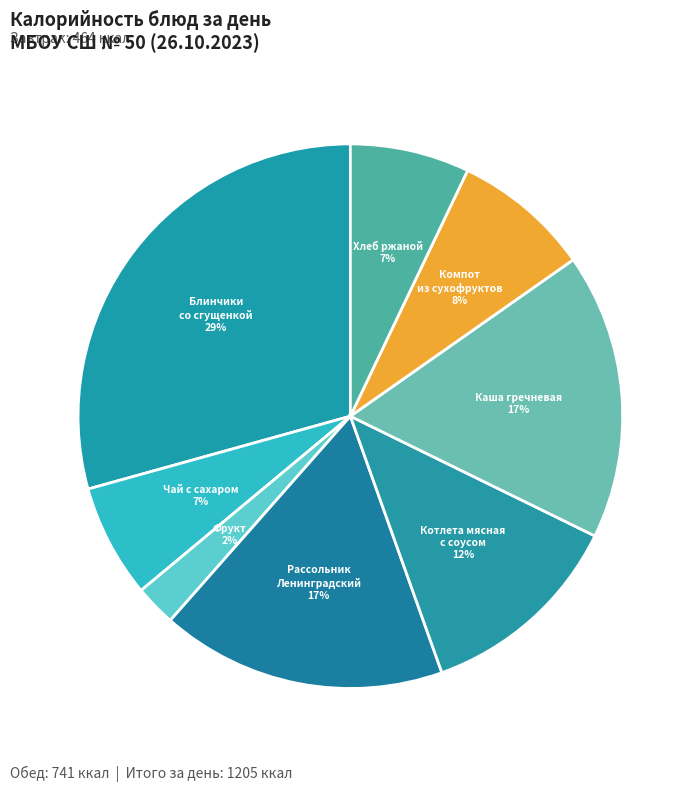

Count the number of slices in the pie.

8